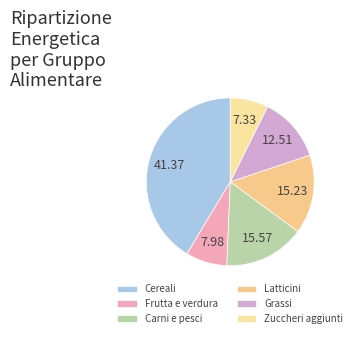

Is it true that Carni e pesci is 2% of the pie?

False